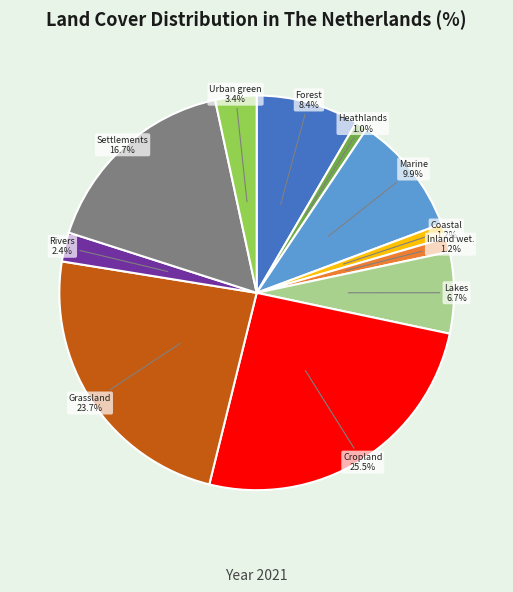

Is there any slice that represents more than half of the pie?

No